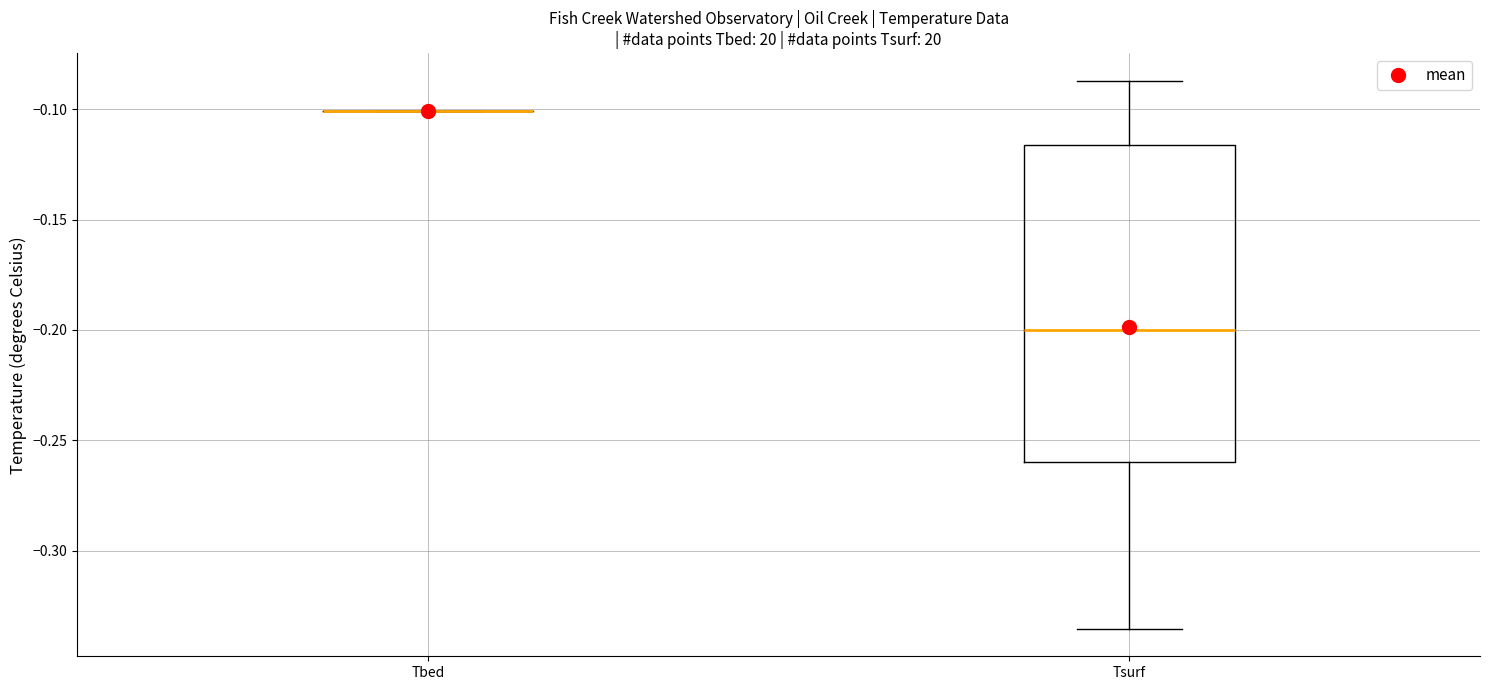

Reading left to right, read every box against the y-axis: the position of its median line, the range the box covers, and the ends of its whiskers. The values are not printed on the chart, so give them approximately, as read against the axis.

Tbed: box collapsed to a line at -0.100, whiskers -0.100 to -0.100
Tsurf: median -0.200, box -0.260 to -0.115, whiskers -0.335 to -0.085